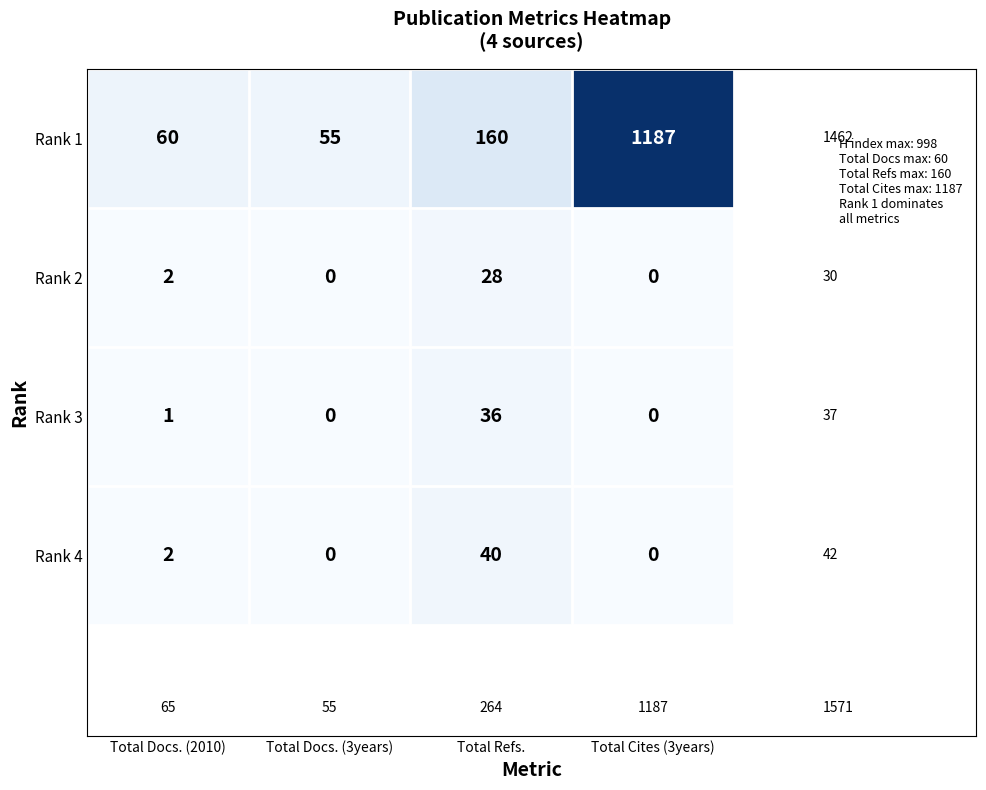

Reading left to right, transcribe all the data shown in this chart.

Rank 1: 60	55	160	1187
Rank 2: 2	0	28	0
Rank 3: 1	0	36	0
Rank 4: 2	0	40	0